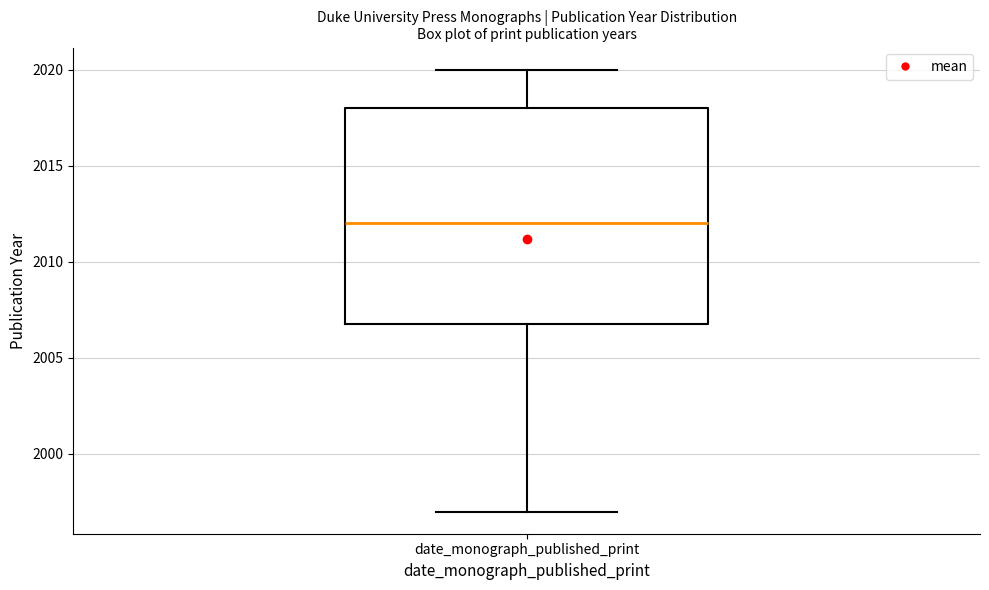

Where does the median line of the box for date_monograph_published_print sit on the y-axis? The values are not printed on the chart, so give them approximately, as read against the axis.

2012